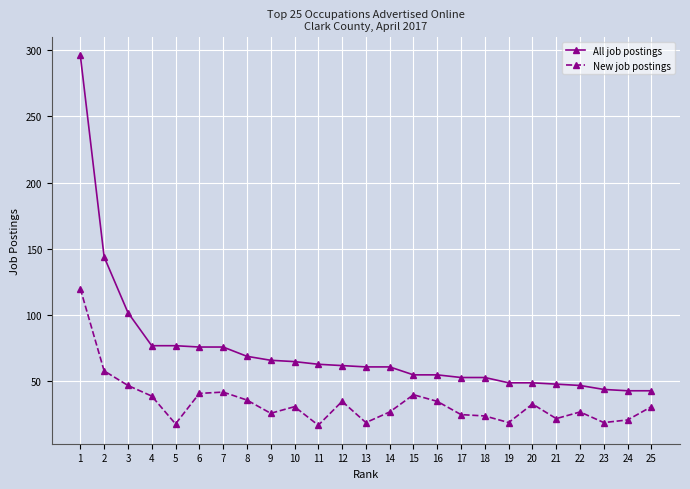

Rank the series at 10 from highest to lowest value.

All job postings, New job postings